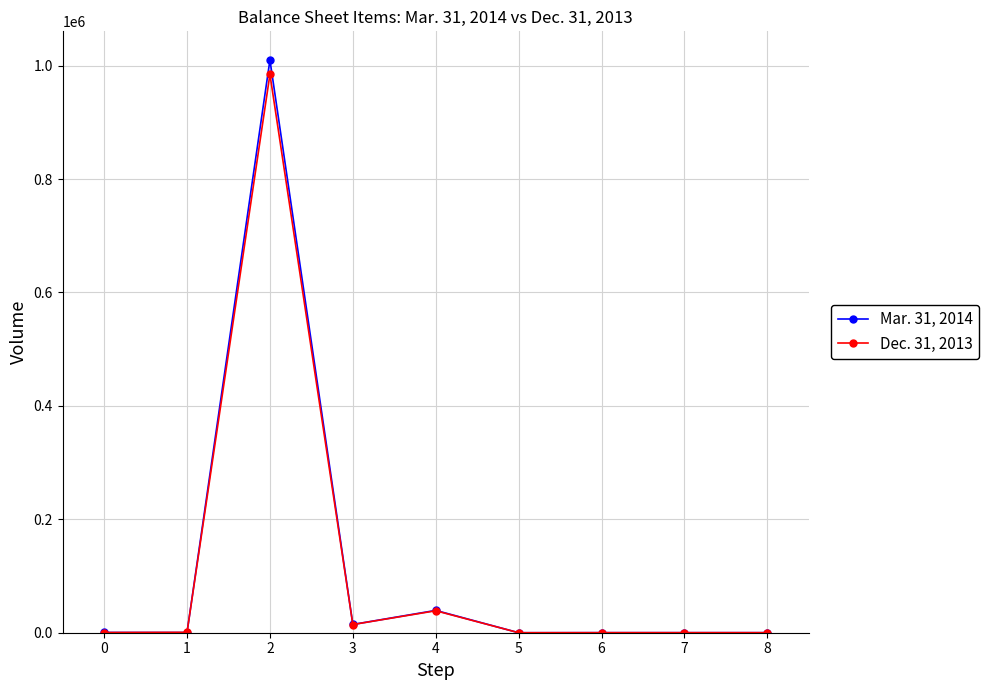

Between 2 and 4, which series saw the biggest shift?

Mar. 31, 2014